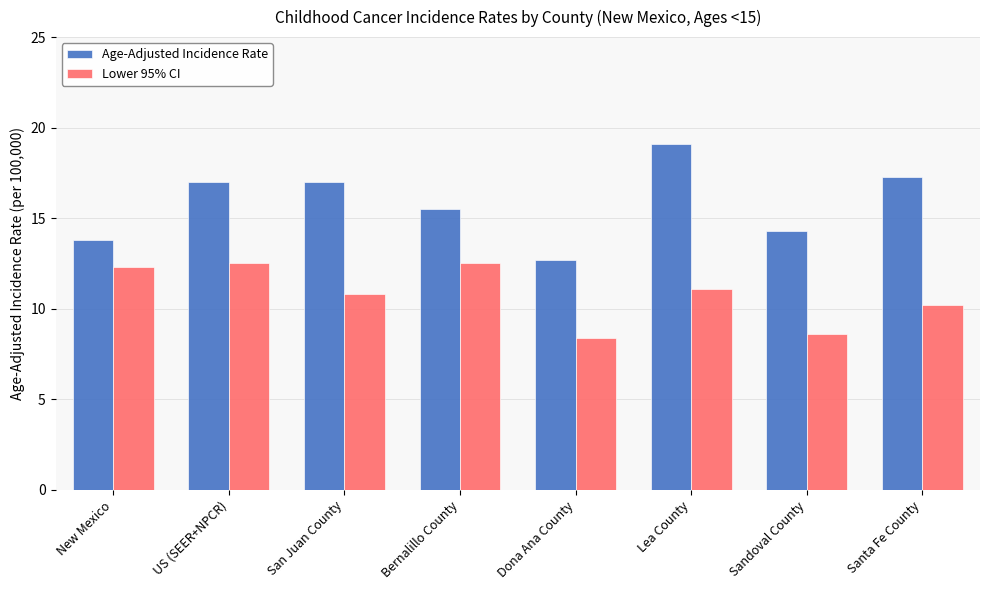

Count the number of categories in the chart.

8